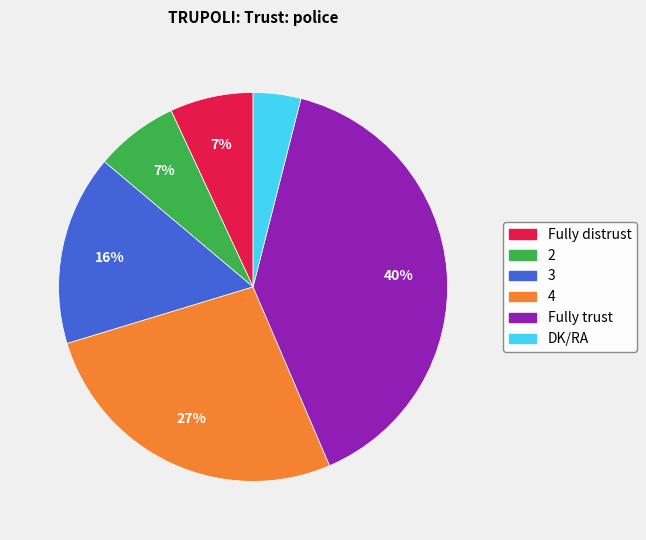

To the nearest percent, what portion does Fully trust represent?

40%